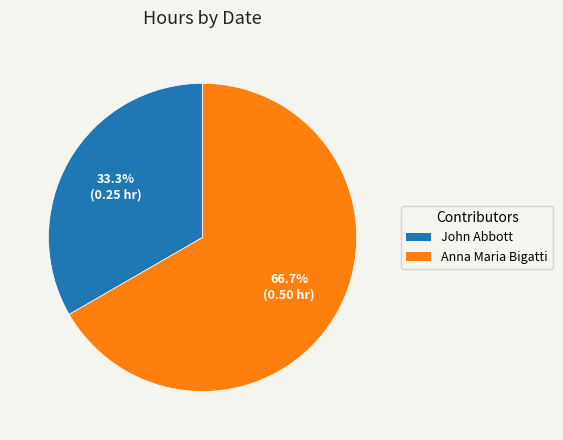

Does any single category account for the majority?

Yes